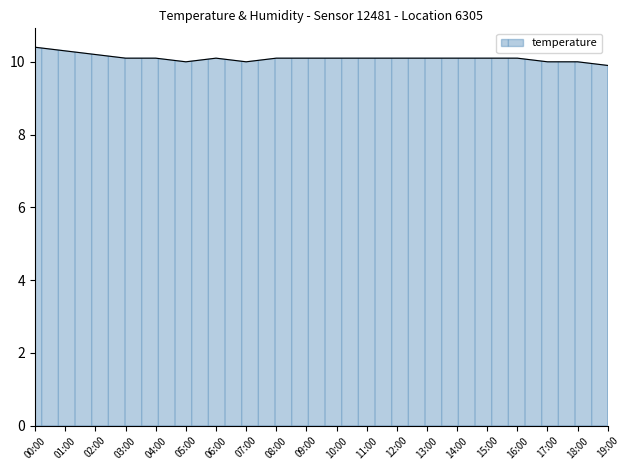

What position from the left is 14:00?

15